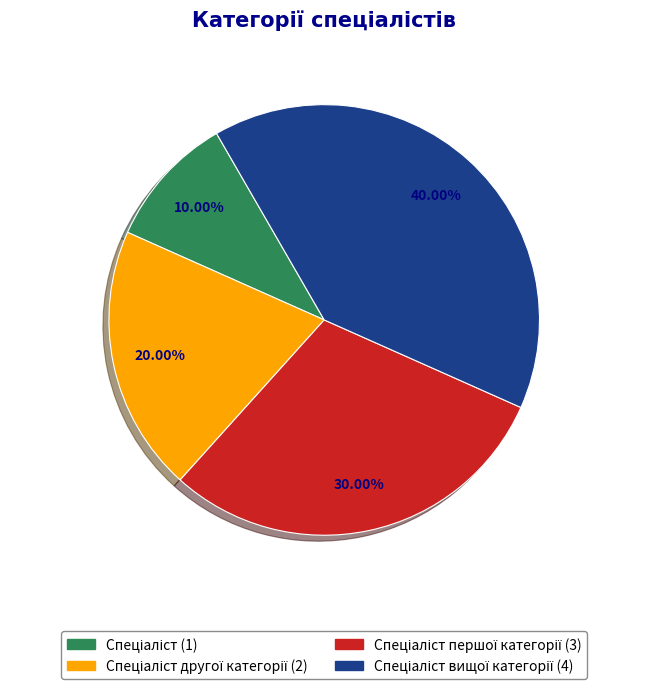

Is there a majority slice in this chart?

No